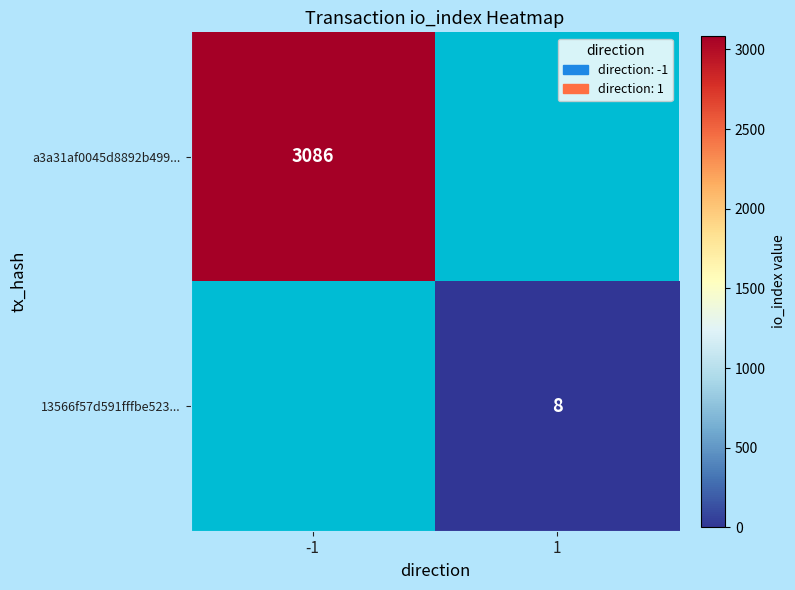

The a3a31af0045d8892b499... series shows 3086 at -1. True or false?

True